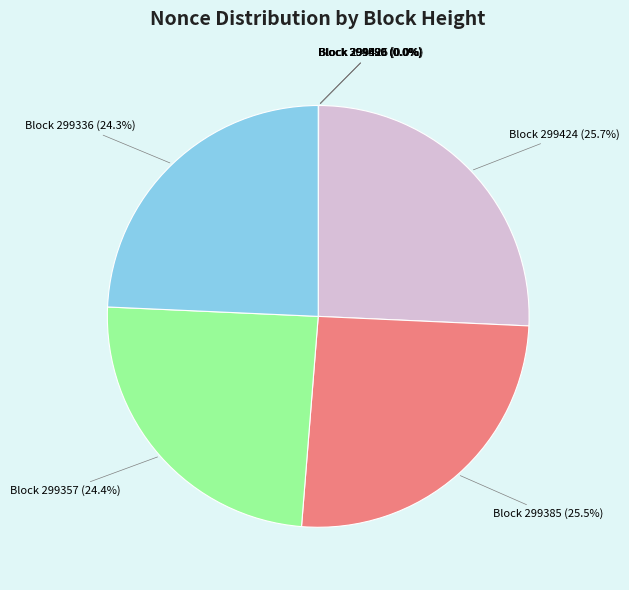

To the nearest percent, what is the average slice percentage?

11%